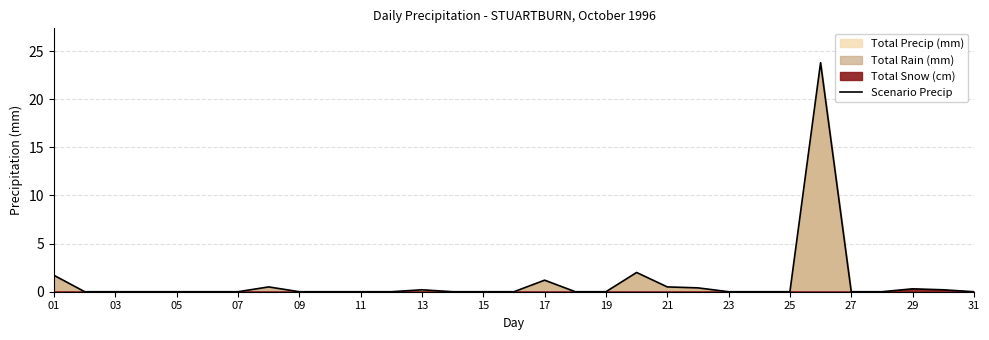

The chart shows a value of -16.1 at 17. True or false?

False